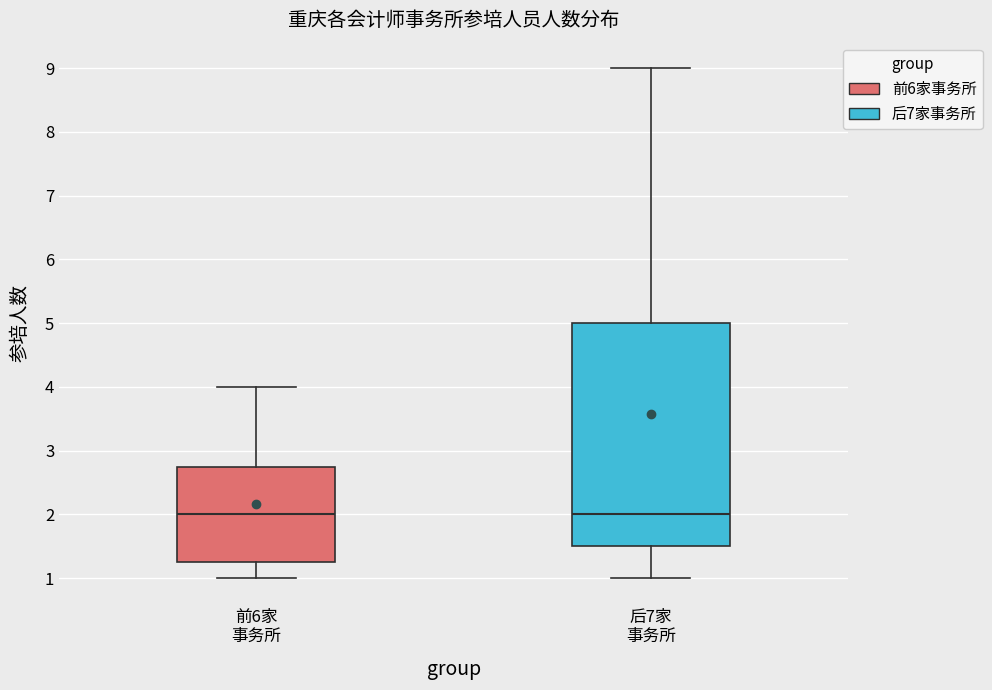

Reading left to right, read every box against the y-axis: the position of its median line, the range the box covers, and the ends of its whiskers. The values are not printed on the chart, so give them approximately, as read against the axis.

前6家 事务所: median 2.0, box 1.3 to 2.8, whiskers 1.0 to 4.0
后7家 事务所: median 2.0, box 1.5 to 5.0, whiskers 1.0 to 9.0